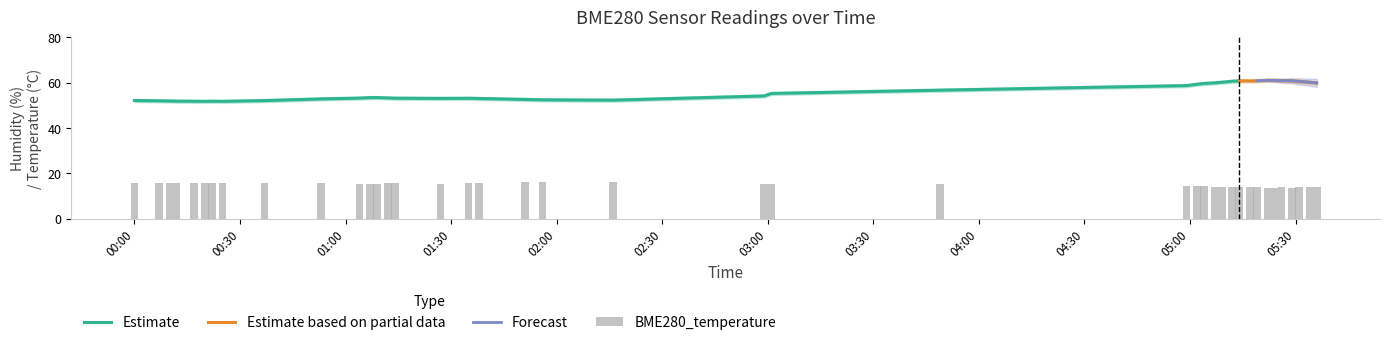

Read the value at 2022/02/11 00:12.

15.8